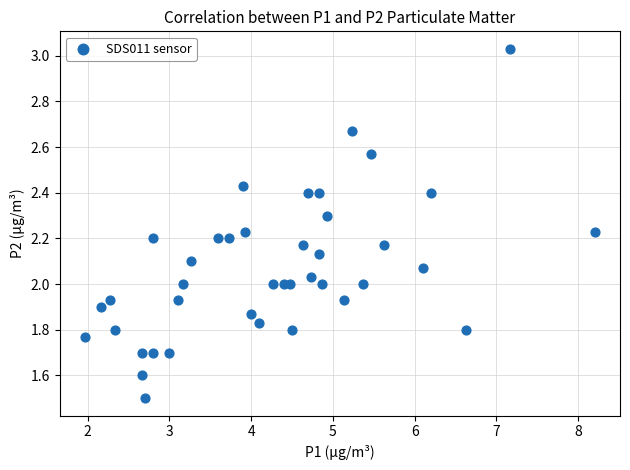

What is the range of X values (max minus min)?

6.2